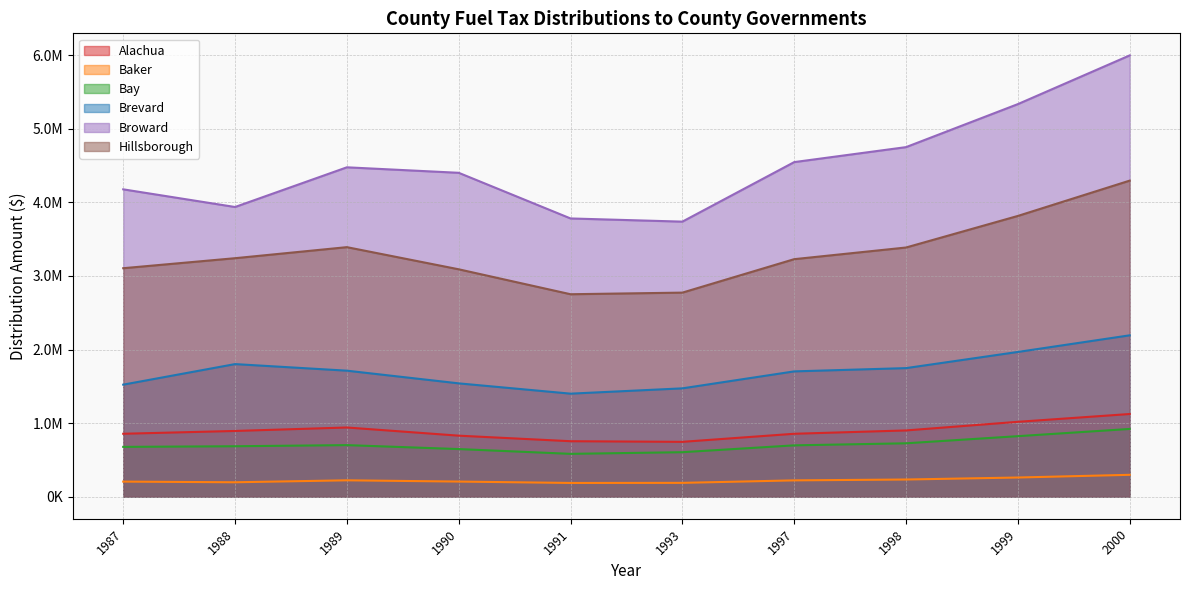

At which label does Bay first exceed 697483?

1989